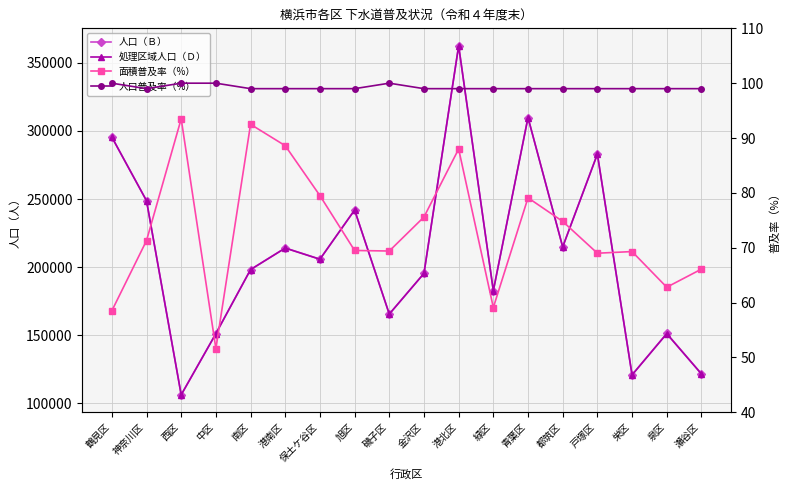

At which label is 面積普及率（%） closest to 72?

神奈川区